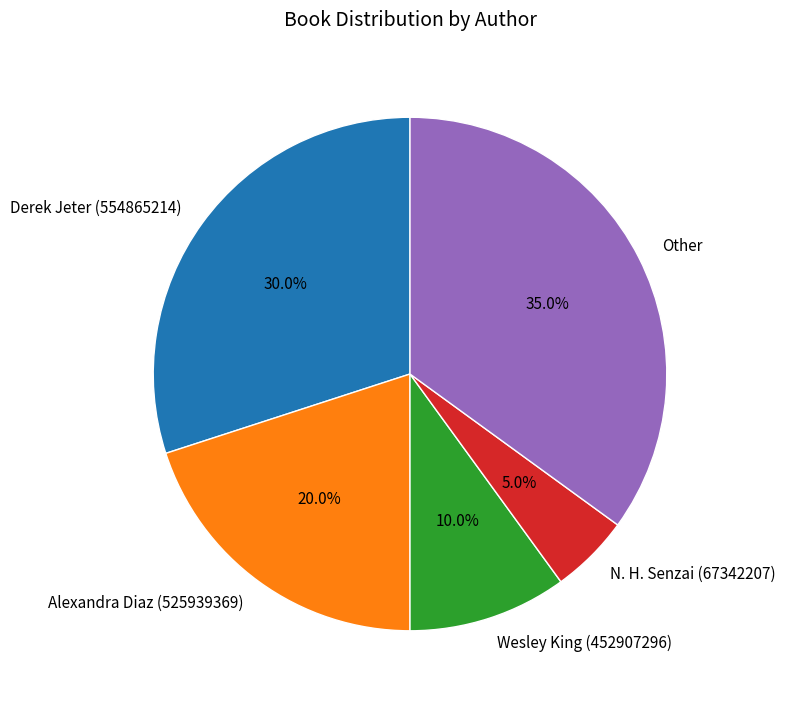

Which category has the smallest portion of the pie?

N. H. Senzai (67342207)